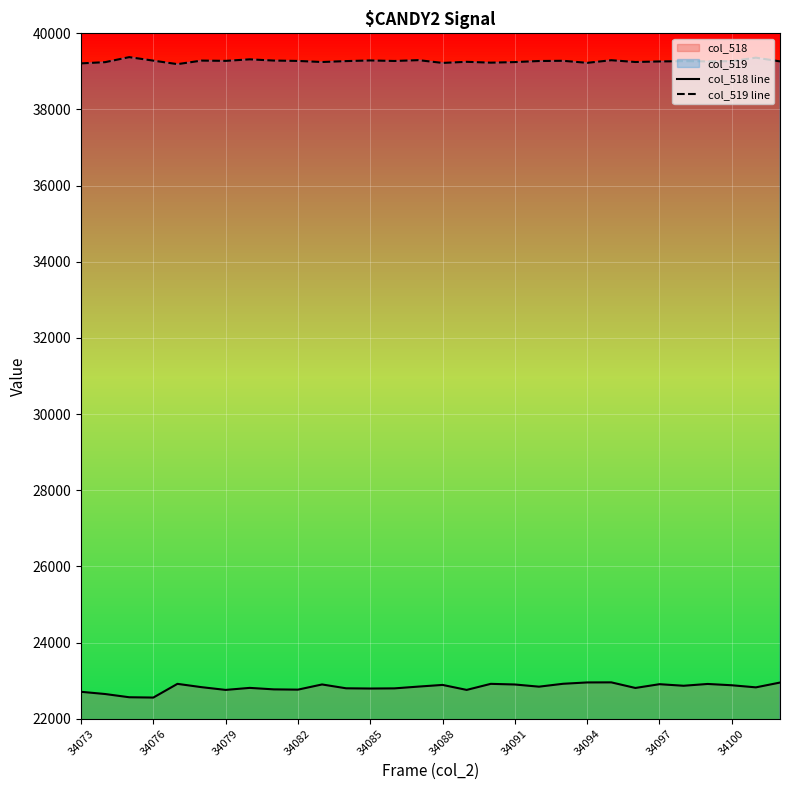

Count the number of categories in the chart.

30